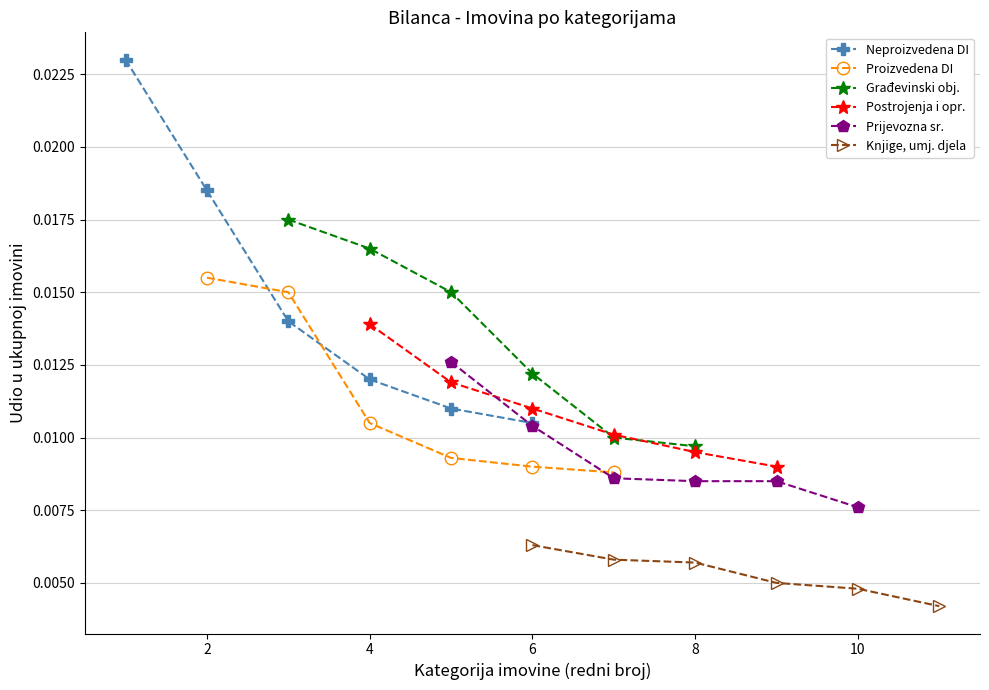

Which series has the largest range (max minus min)?

Neproizvedena DI